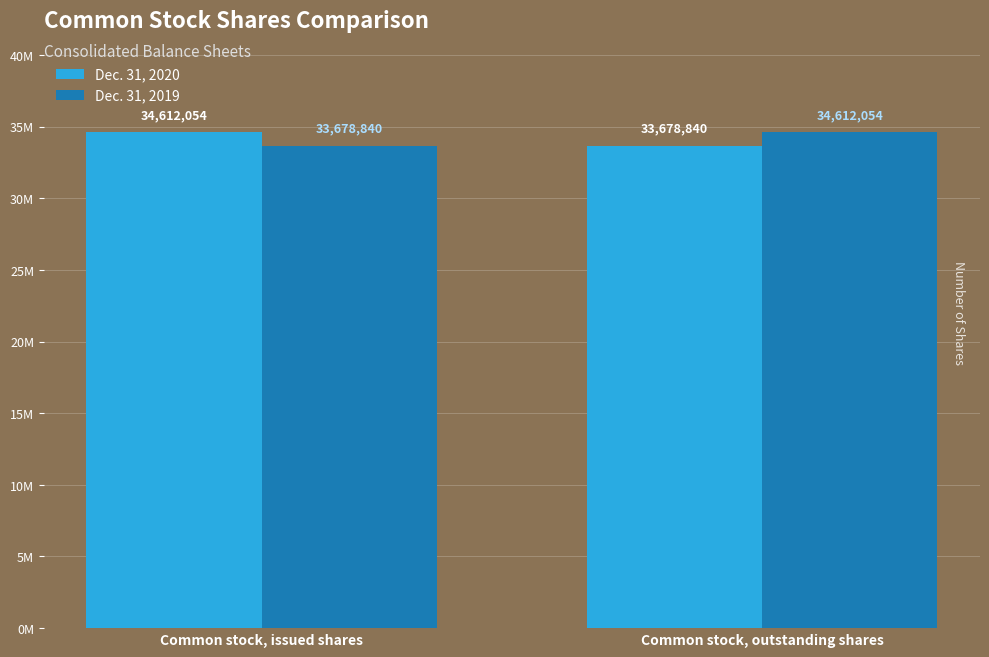

Does the chart contain any negative values?

No